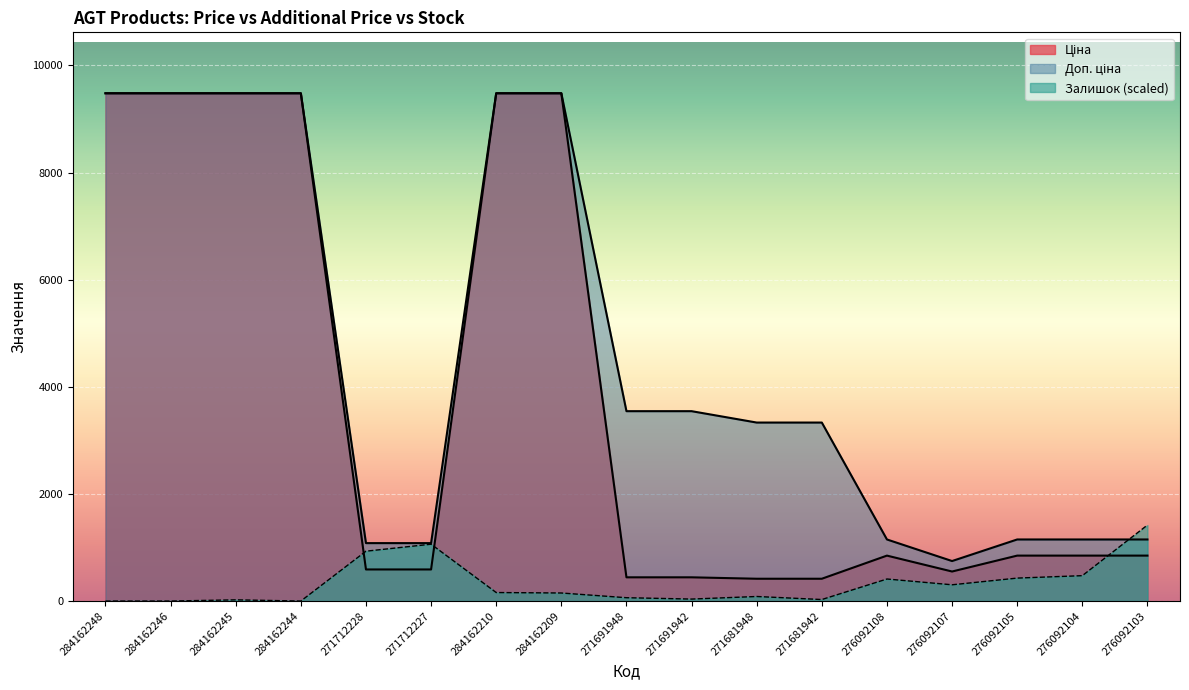

What is the highest value of the Залишок series?

1419.2